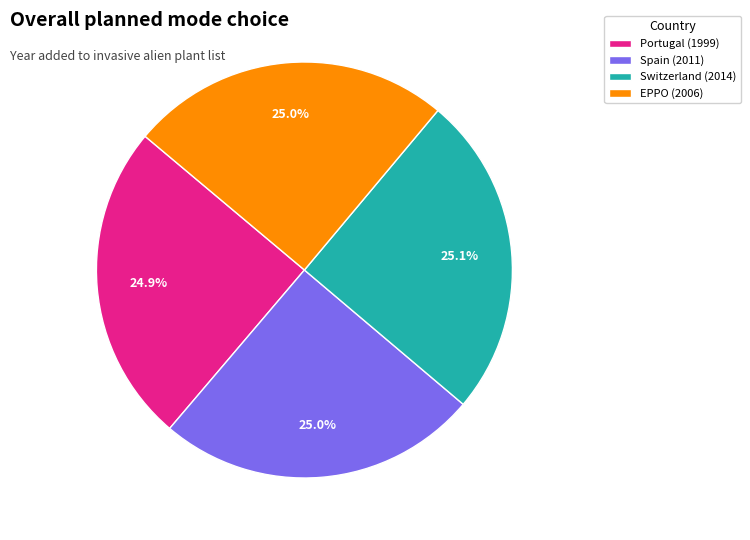

What percentage do EPPO and Switzerland together represent?

50.1%